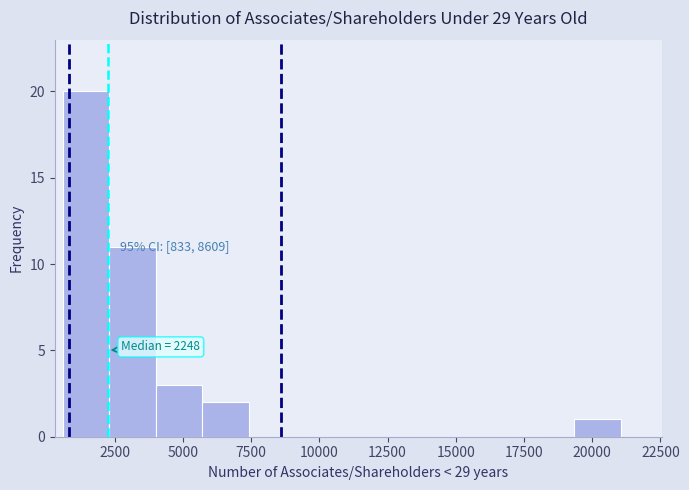

Around what value on the x-axis is the tallest bar? Give the approximate position of its centre, as read against the axis.

1500